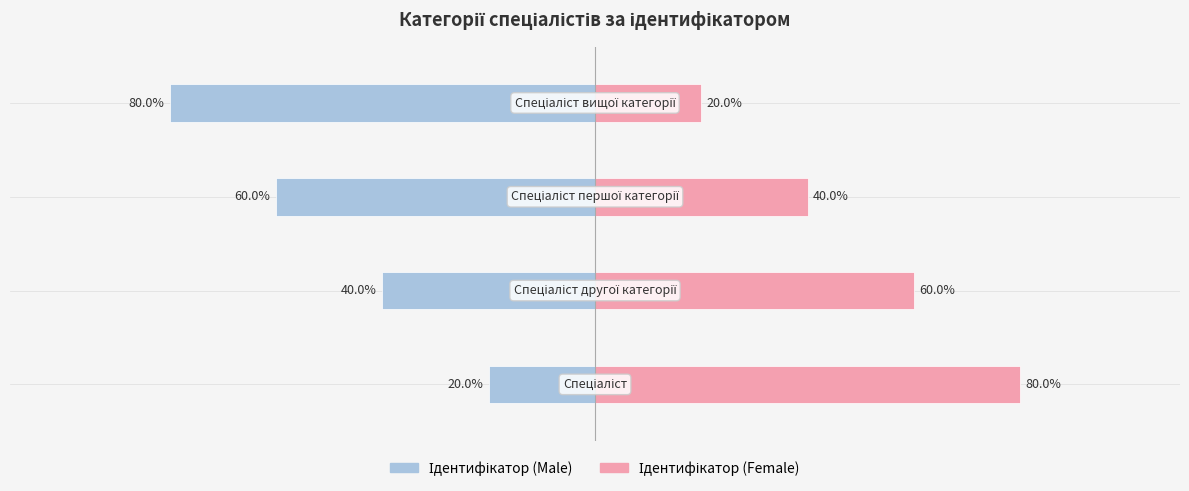

What is the value of the Ідентифікатор (Female) bar at the 4th from the left?

20